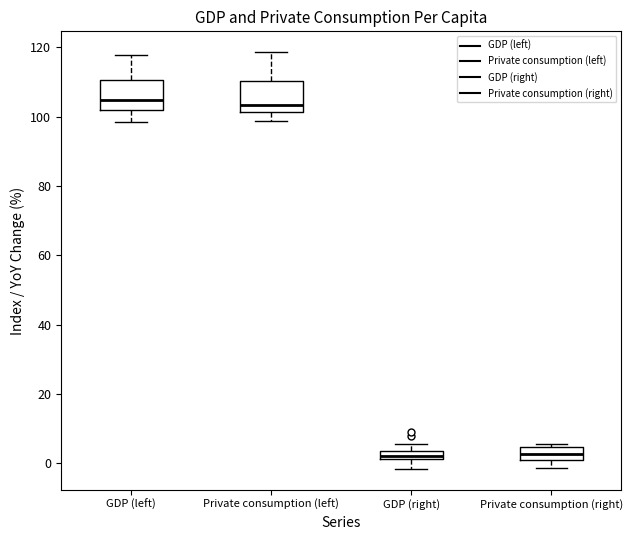

Where is the lower edge of the box for GDP (right) on the y-axis? The values are not printed on the chart, so give them approximately, as read against the axis.

2